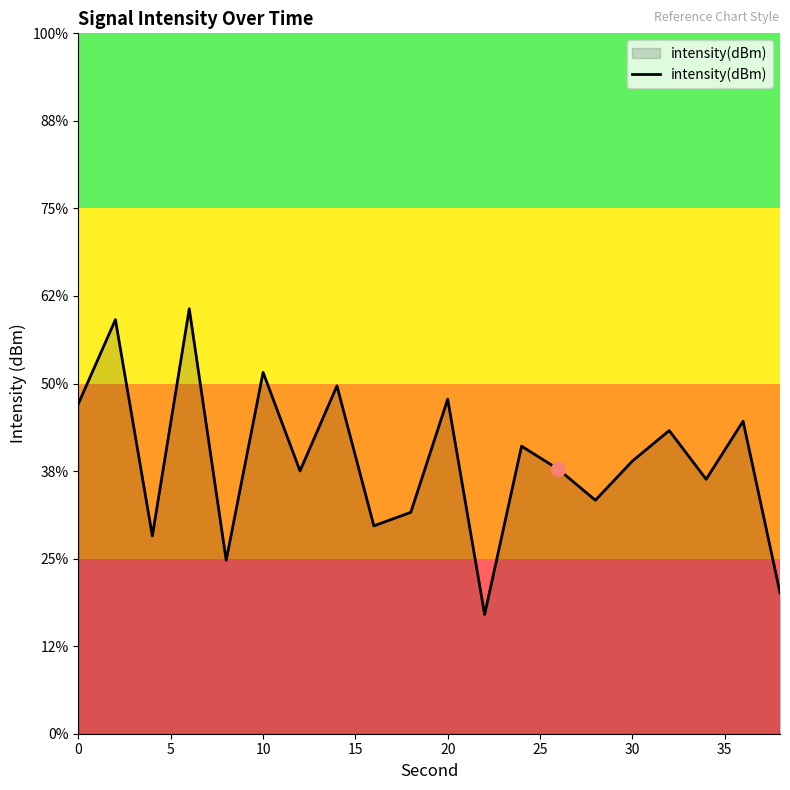

How many points are lower than both their immediate neighbors (excluding endpoints)?

7